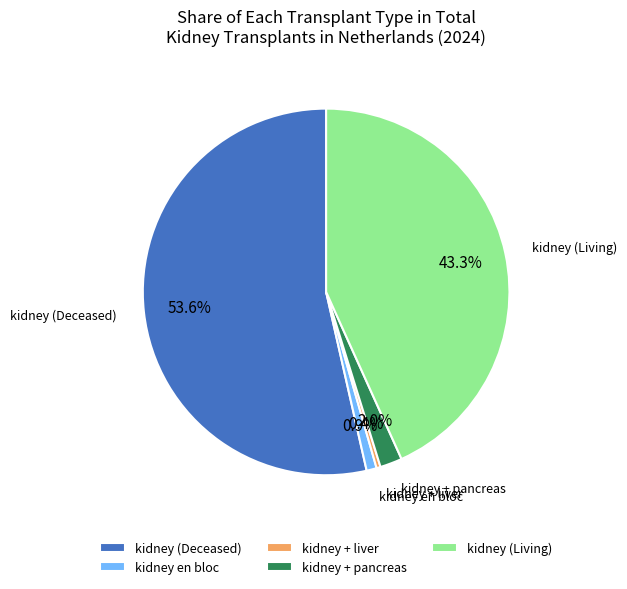

Which slice represents more than half of the pie?

kidney (Deceased)